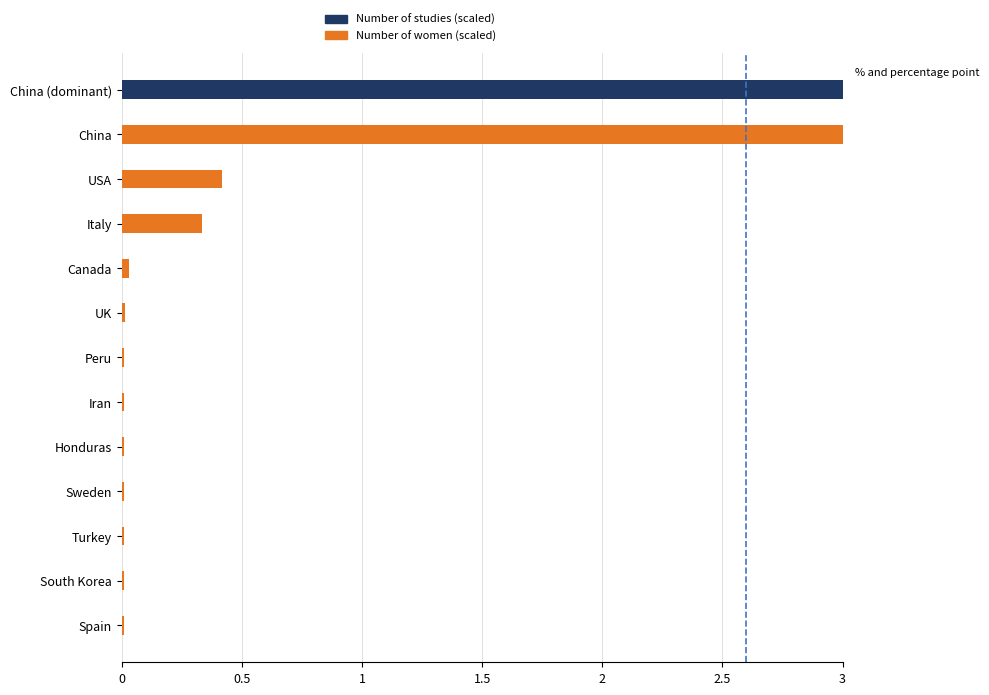

What is the average value?

0.3